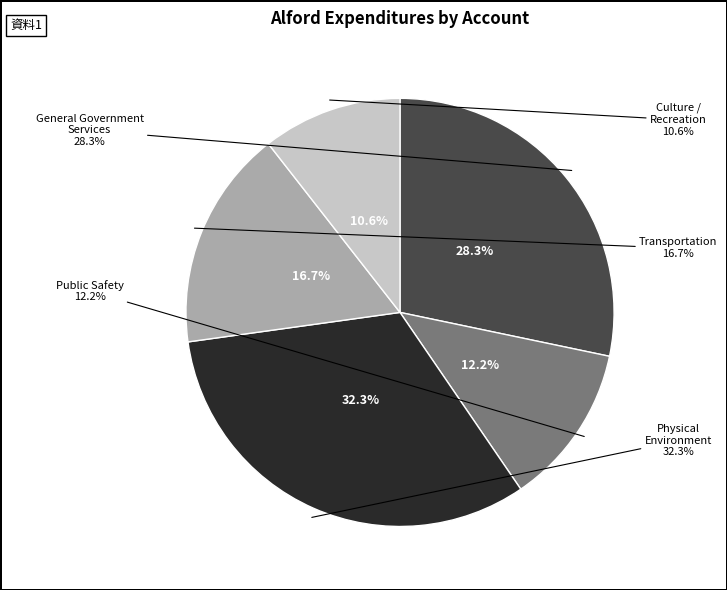

Do Physical
Environment and Culture /
Recreation together represent more than half of the pie?

No